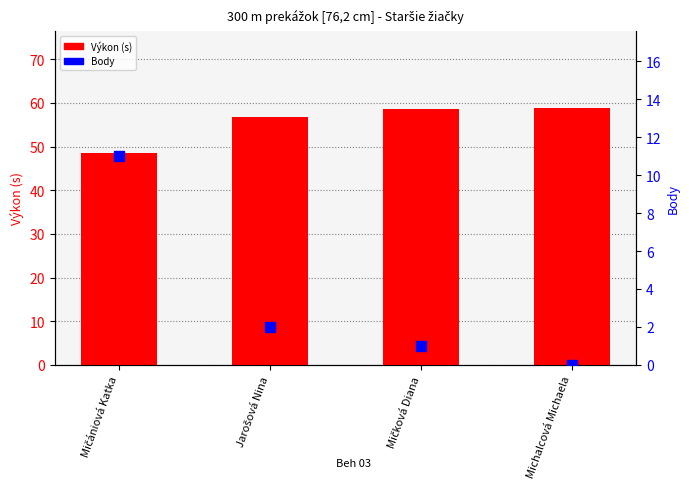

Which has a higher value, Michalcová Michaela or Mičániová Katka?

Michalcová Michaela